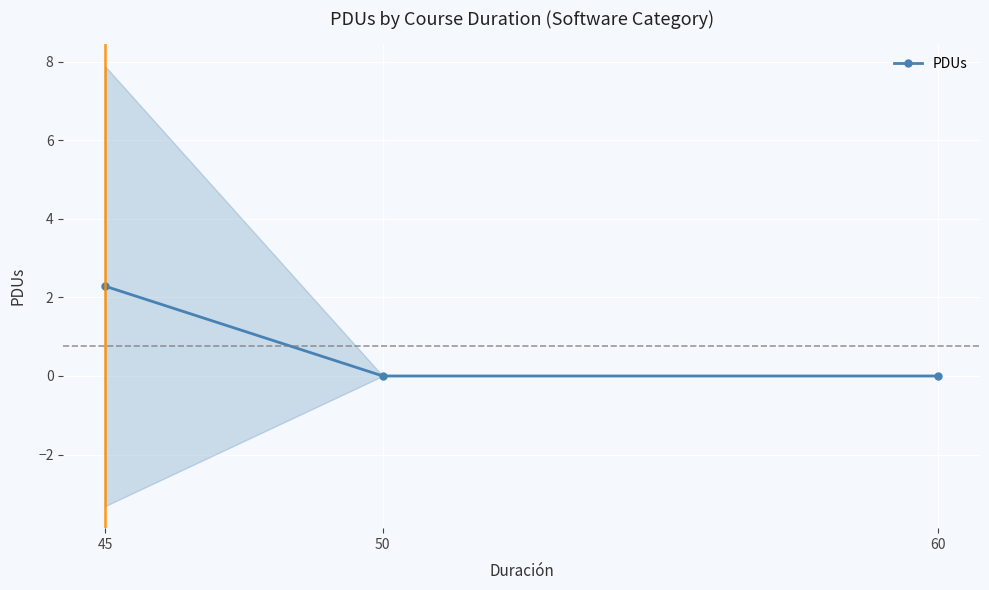

The chart shows a value of 1.0 at 45. True or false?

False